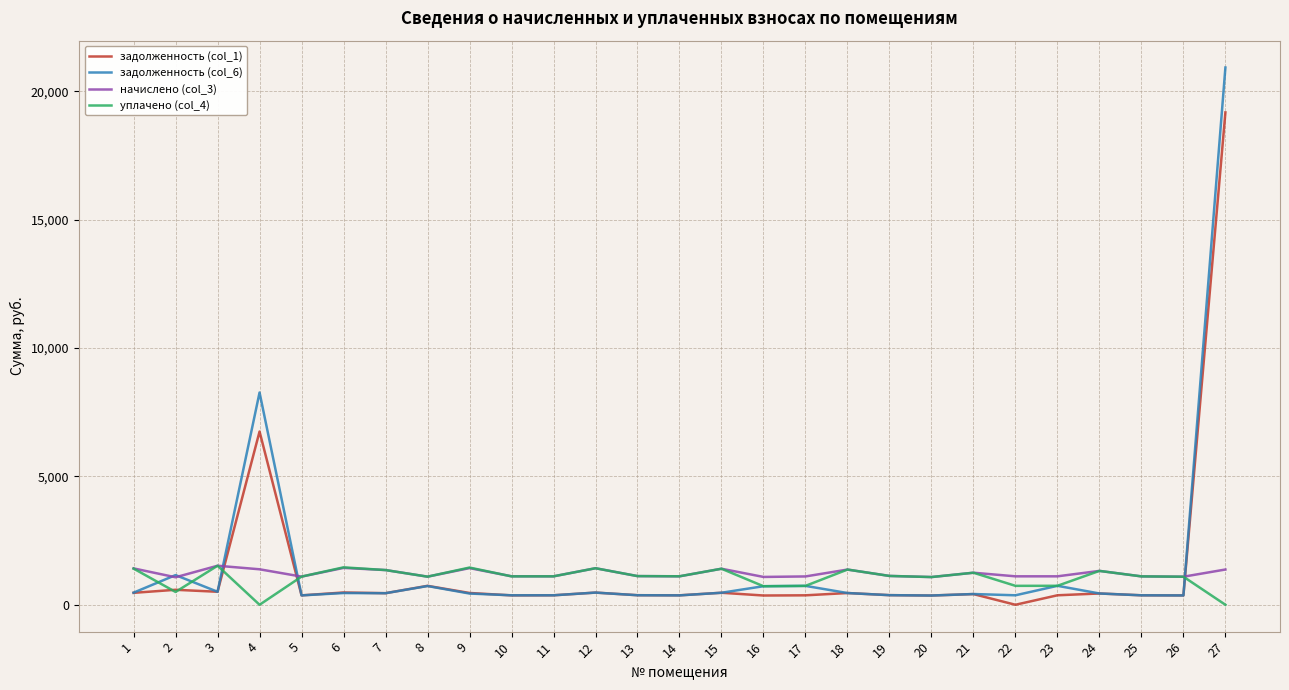

Which series has the widest spread of values?

задолженность (col_6)